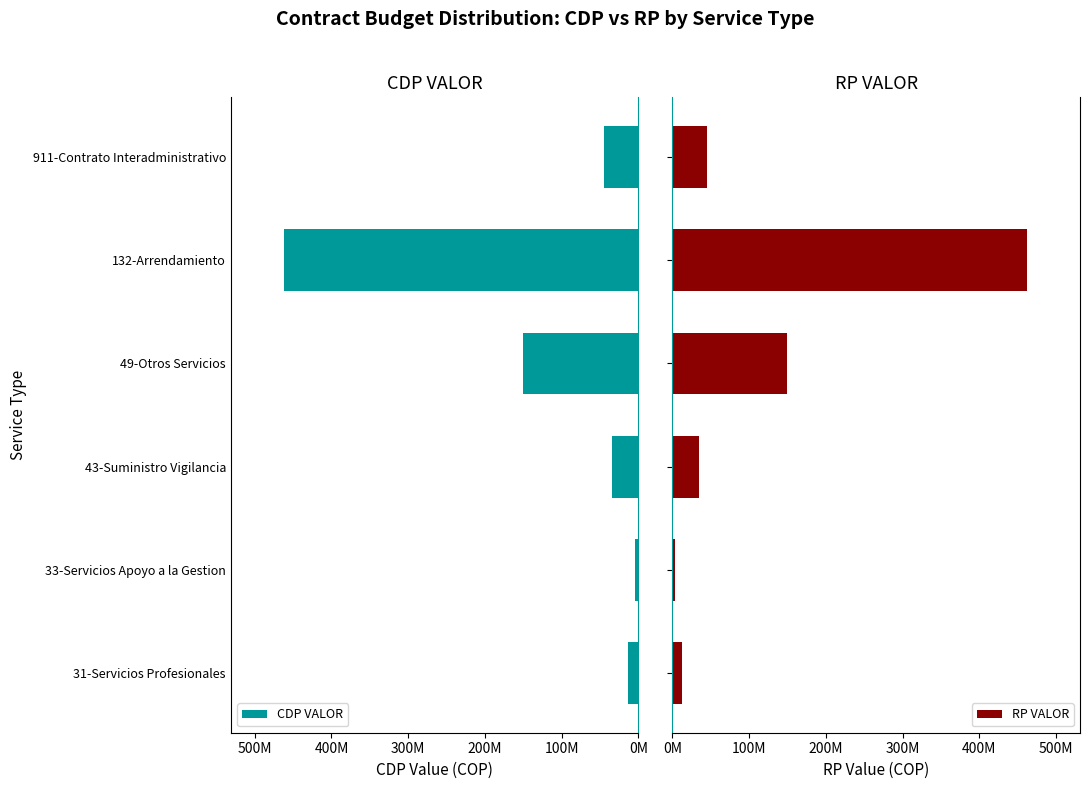

What is the difference between the maximum and minimum values in the CDP VALOR series?

458011480